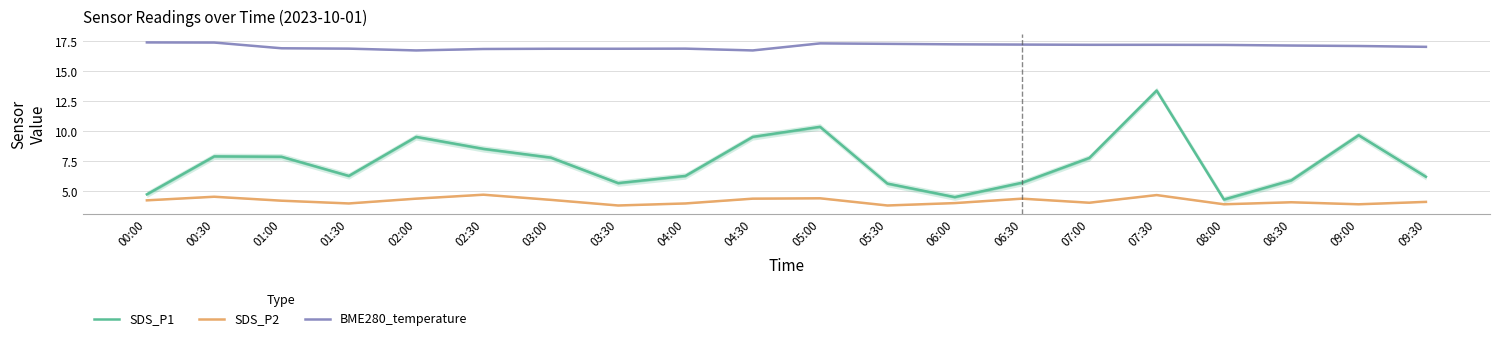

At which category is the sum across all series the highest?

07:30